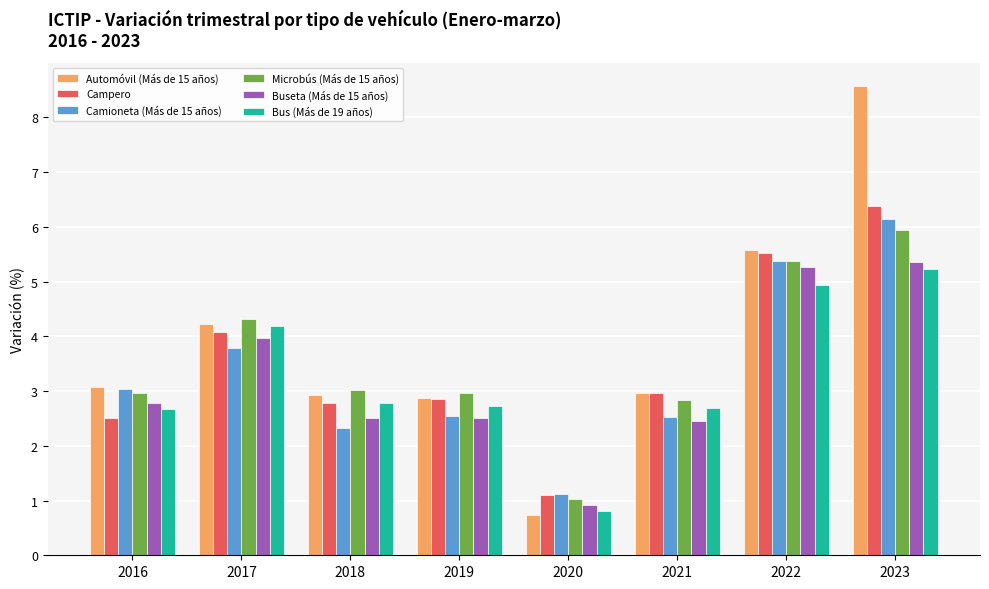

What is the lowest value of the Bus (Más de 19 años) series?

0.8